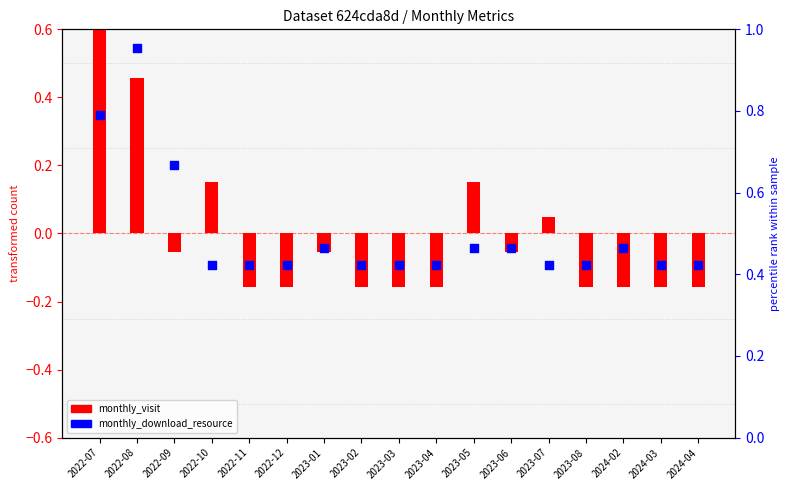

At which category is the sum across all series the highest?

2022-07